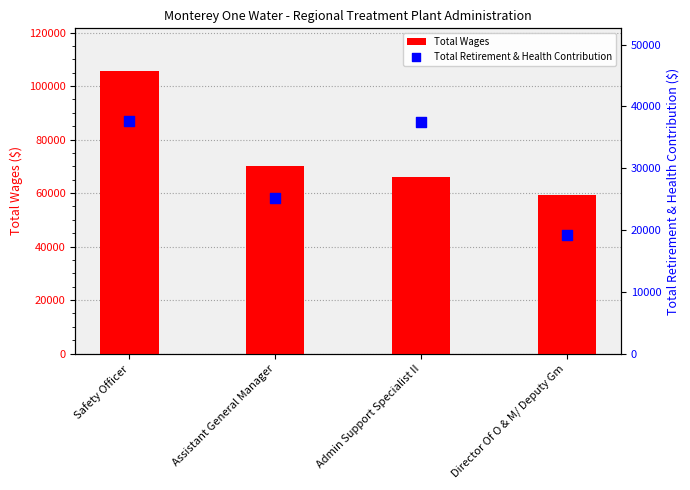

Which series has the widest spread of Y values?

Total Wages